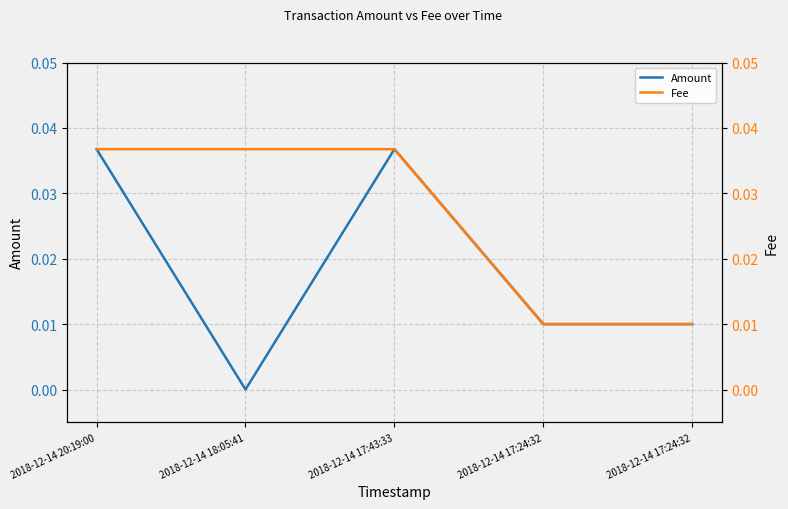

At 2018-12-14 17:43:33, list the series in order from largest to smallest.

Amount, Fee